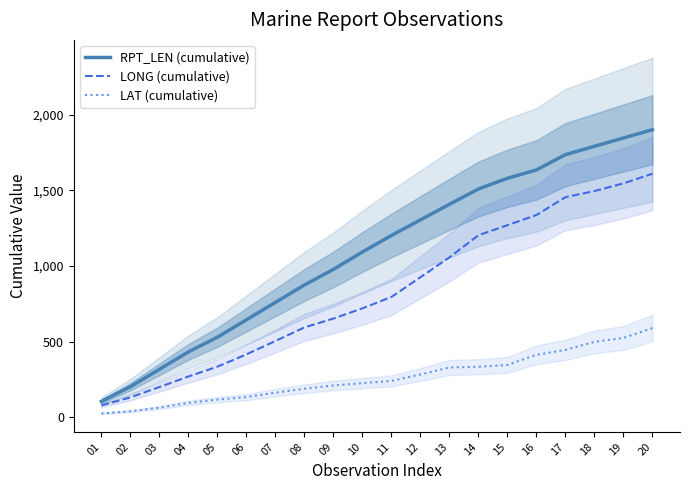

At how many categories does at least one series exceed 1179?

10